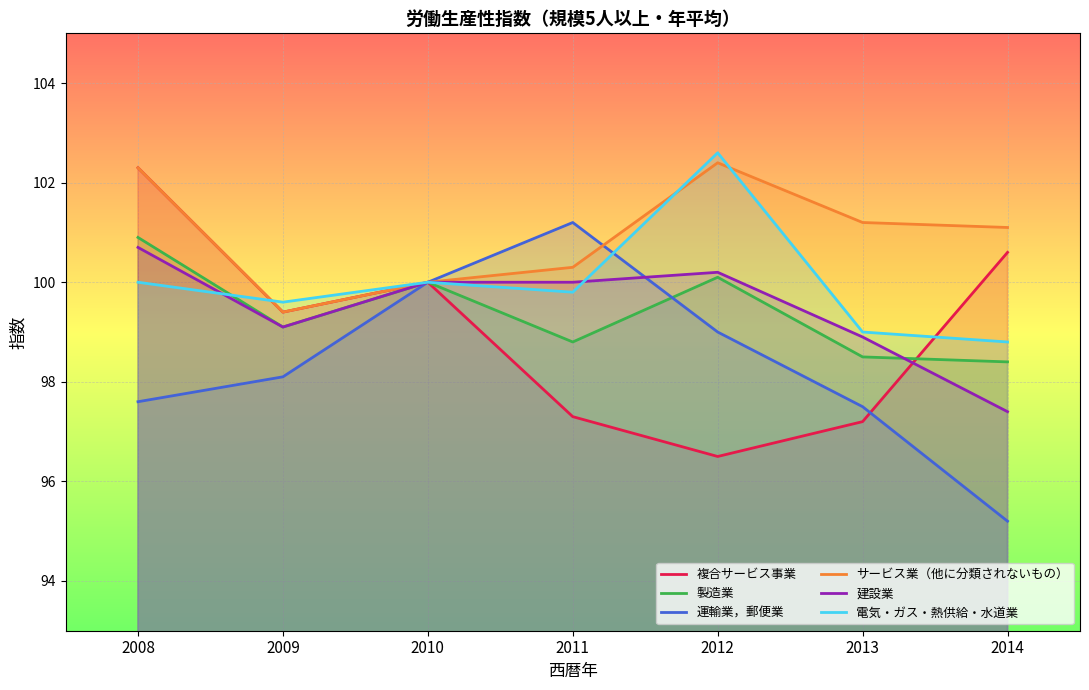

At which category does 建設業 reach its first local peak?

2012